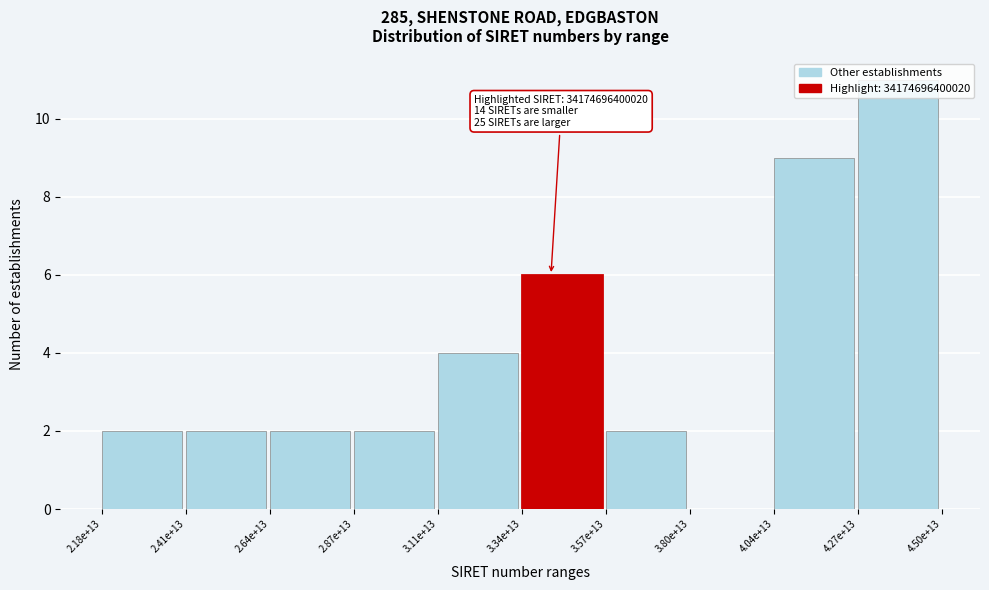

What is the sum of the values at 4.27e+13 and 3.57e+13?

13